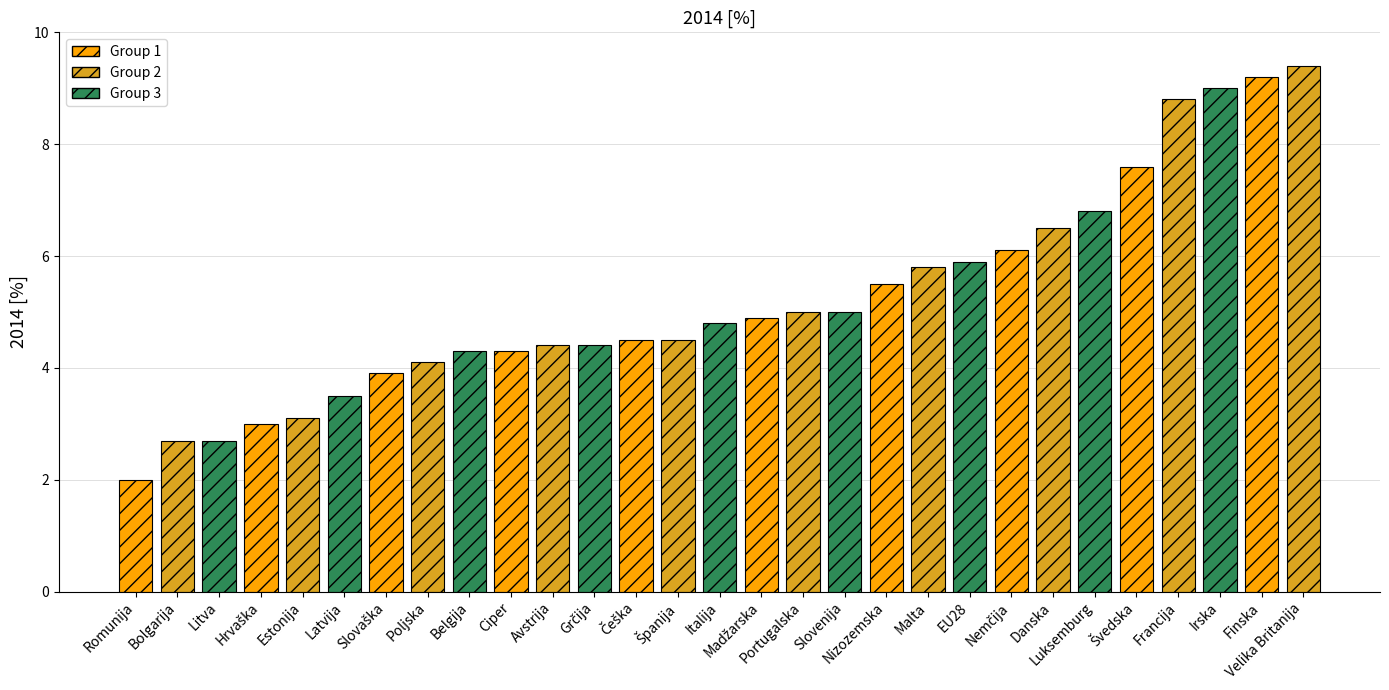

At which label does the data first exceed 4?

Poljska